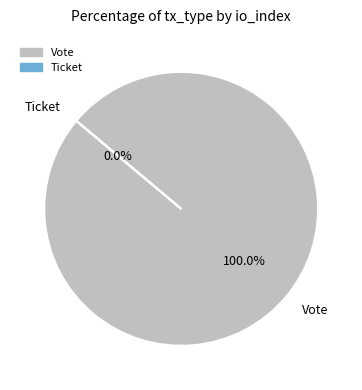

How many slices are in this pie chart?

2